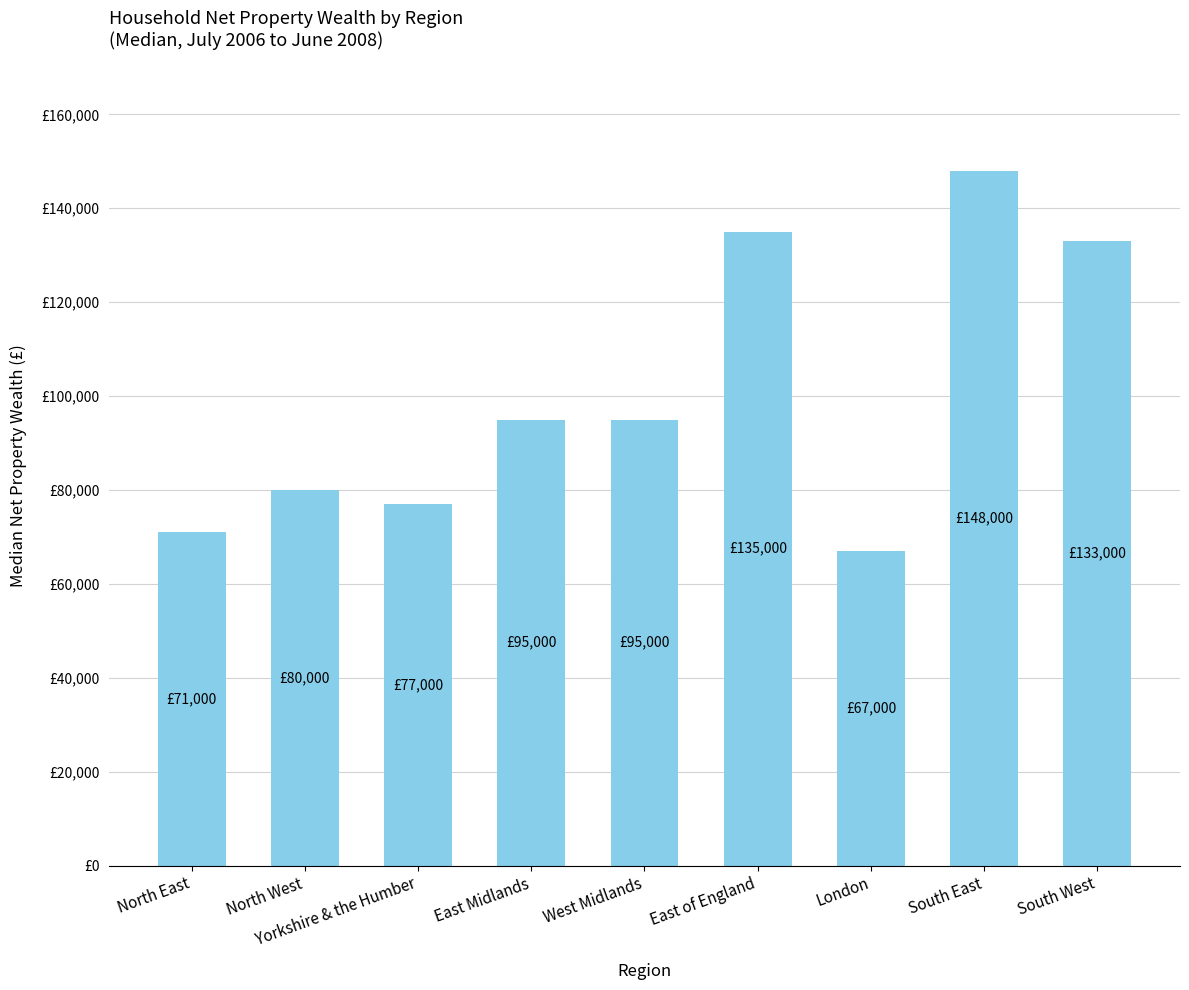

What is the difference between the maximum and second lowest values?

77000